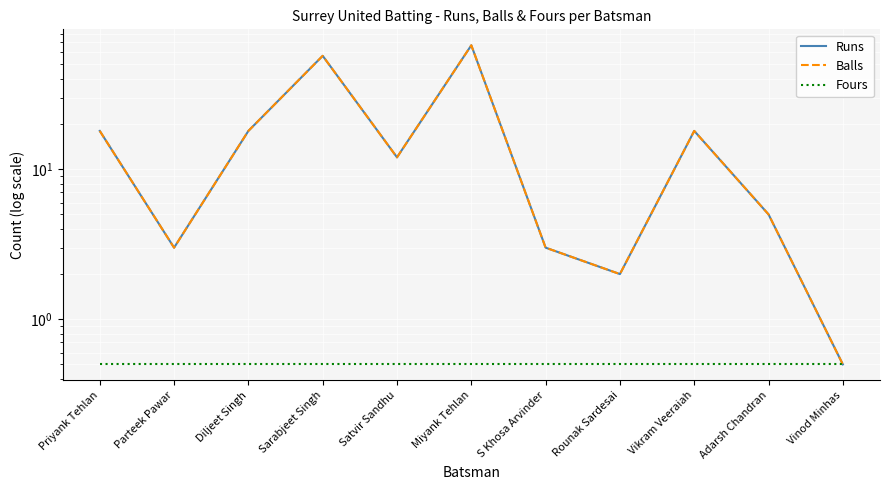

The Runs series shows 4.0 at Satvir Sandhu. True or false?

False